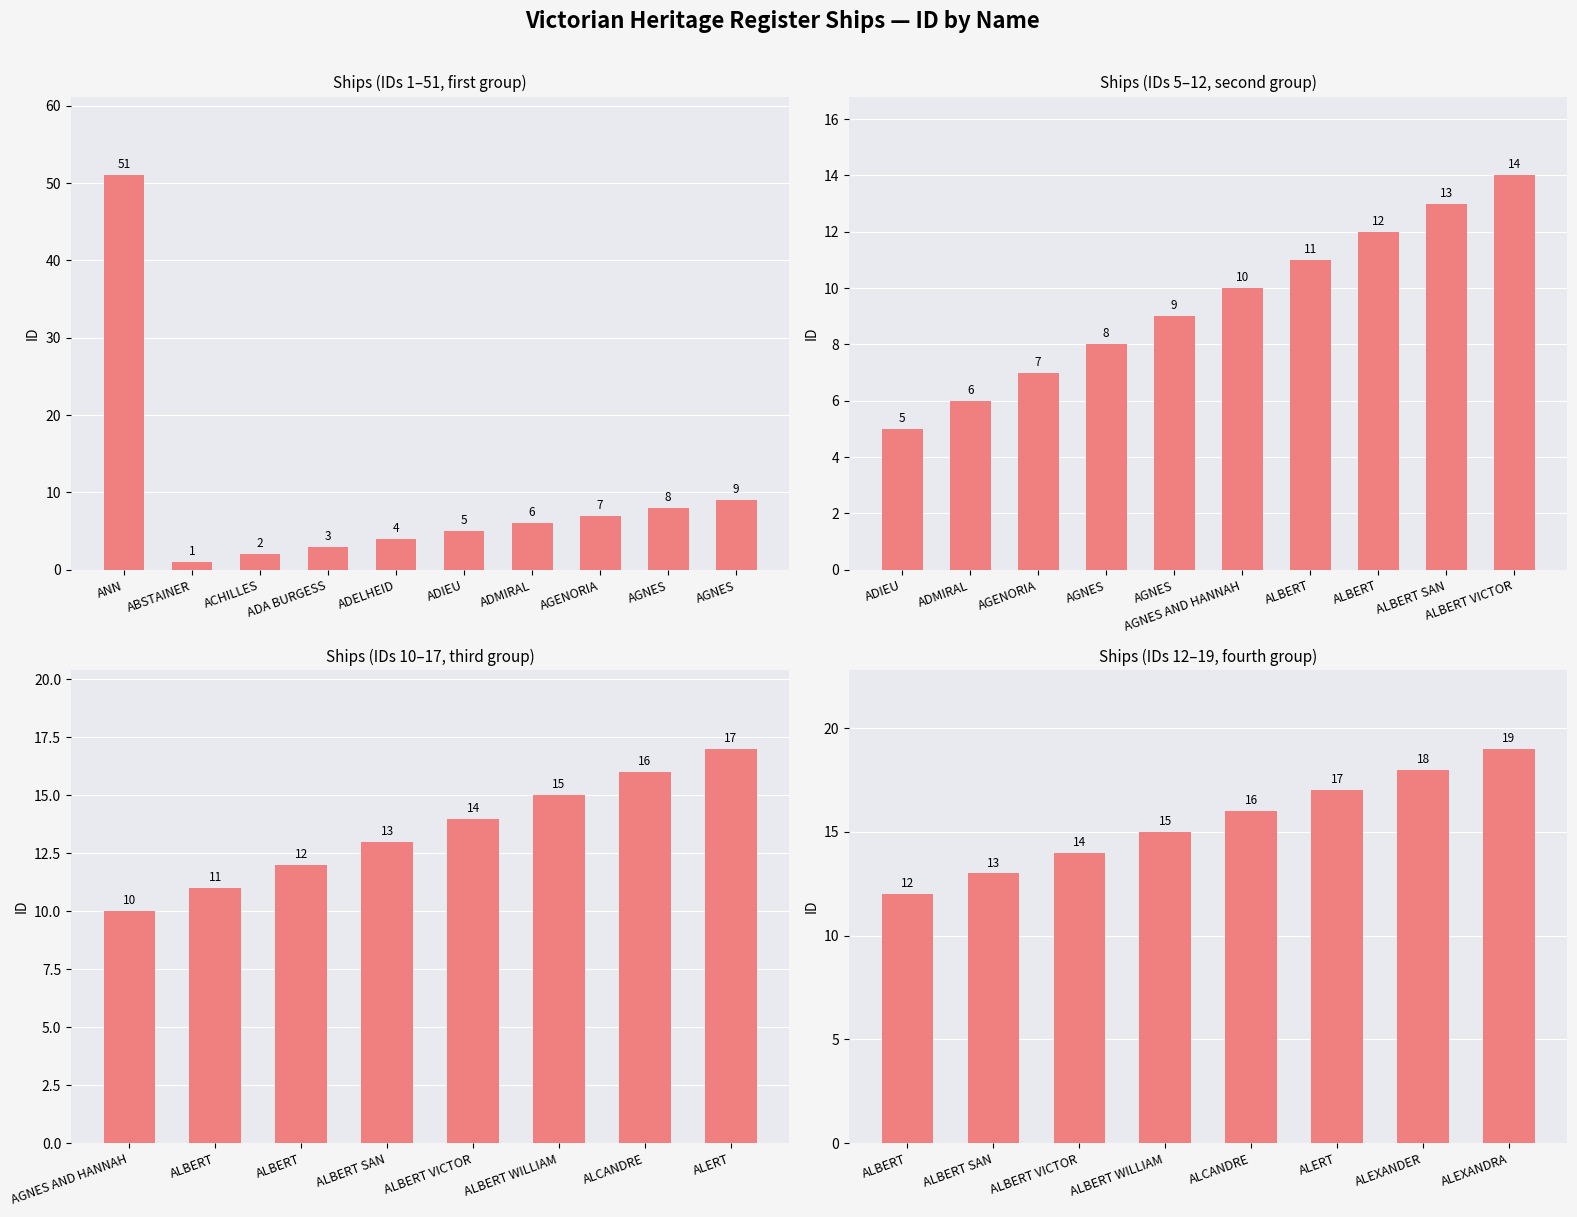

What is the difference between the values at ALERT and ALCANDRE?

1